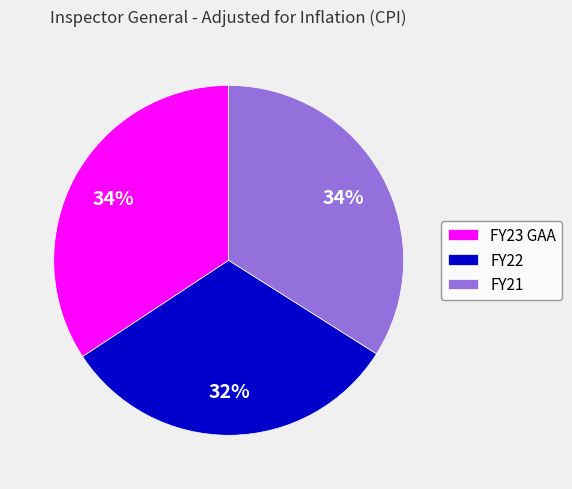

What is the ratio of the value at FY23 GAA to the value at FY22?

1.1